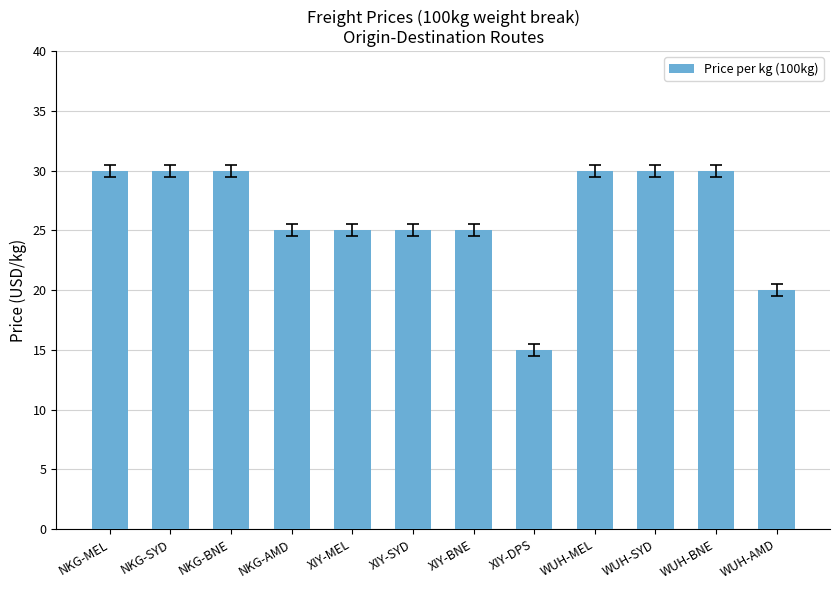

What is the average value?

26